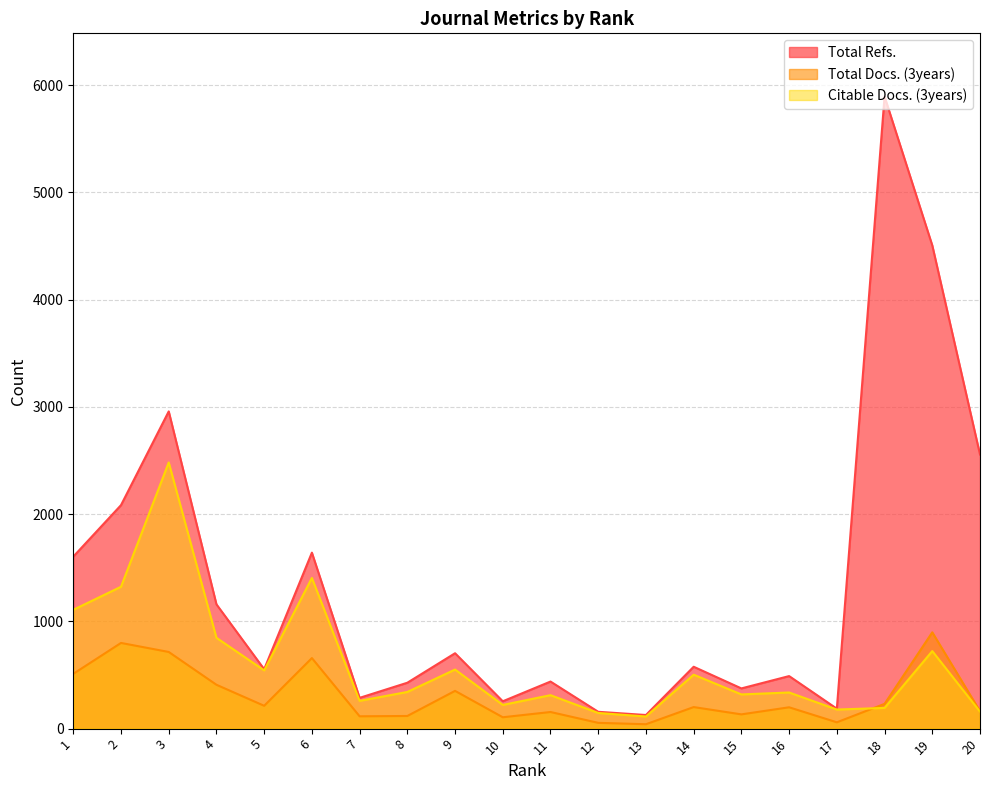

The Total Docs. (3years) series shows 177 at 9. True or false?

False